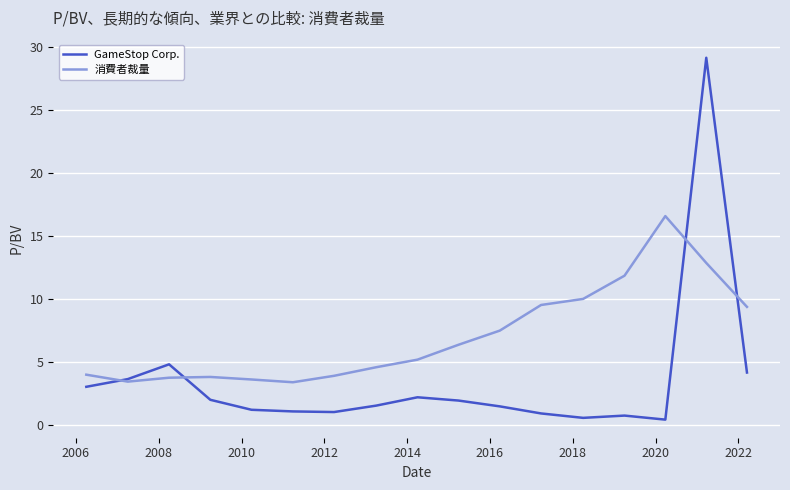

List the series in order of their overall mean, lowest first.

GameStop Corp., 消費者裁量